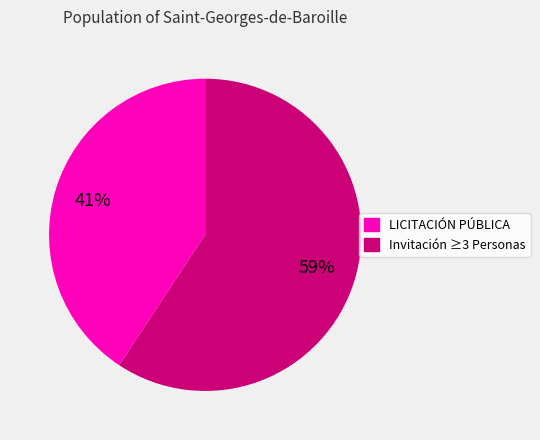

Is there any slice that represents more than half of the pie?

Yes